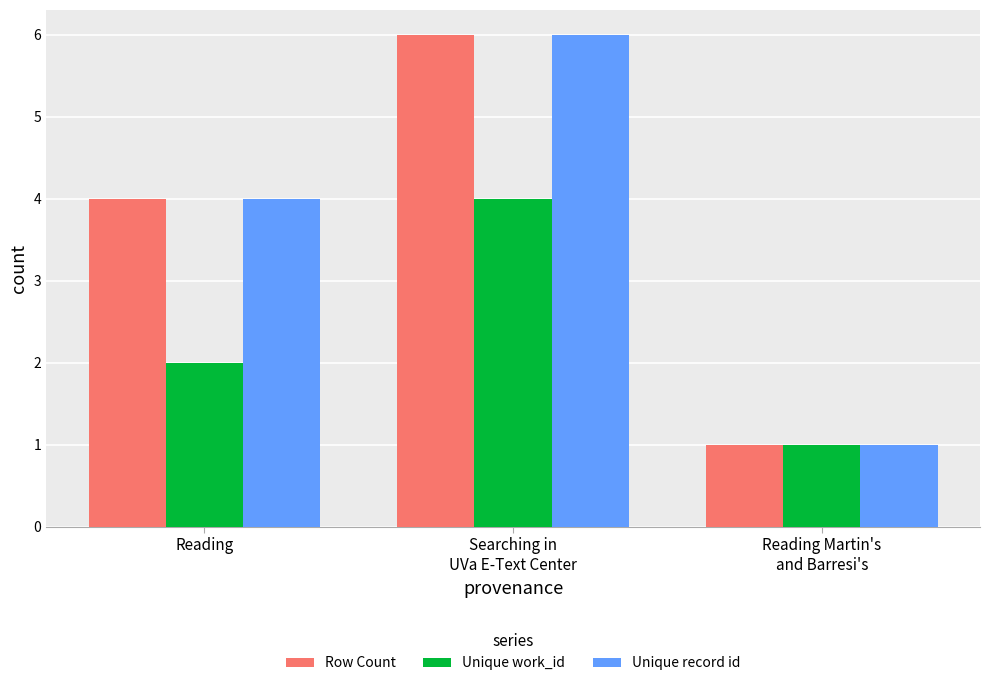

Rank the categories by Unique record id value from highest to lowest.

Searching in
UVa E-Text Center, Reading, Reading Martin's
and Barresi's